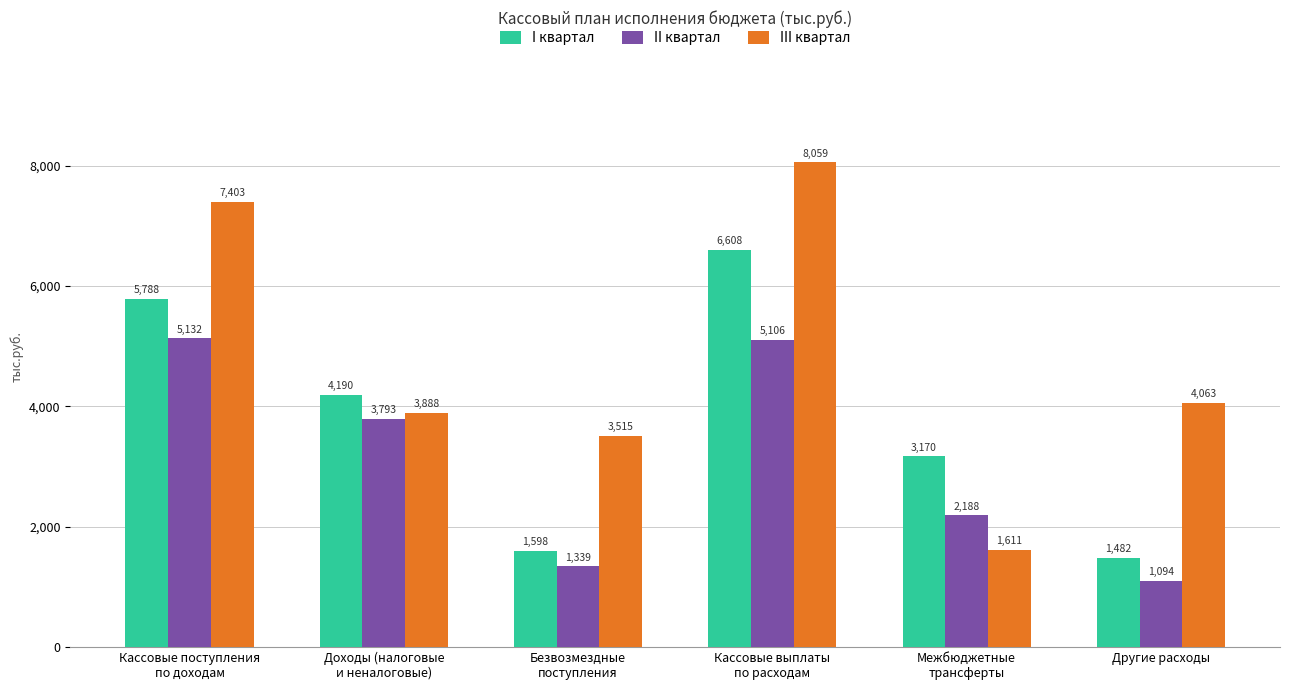

At Кассовые поступления
по доходам, list the series in order from smallest to largest.

II квартал, I квартал, III квартал